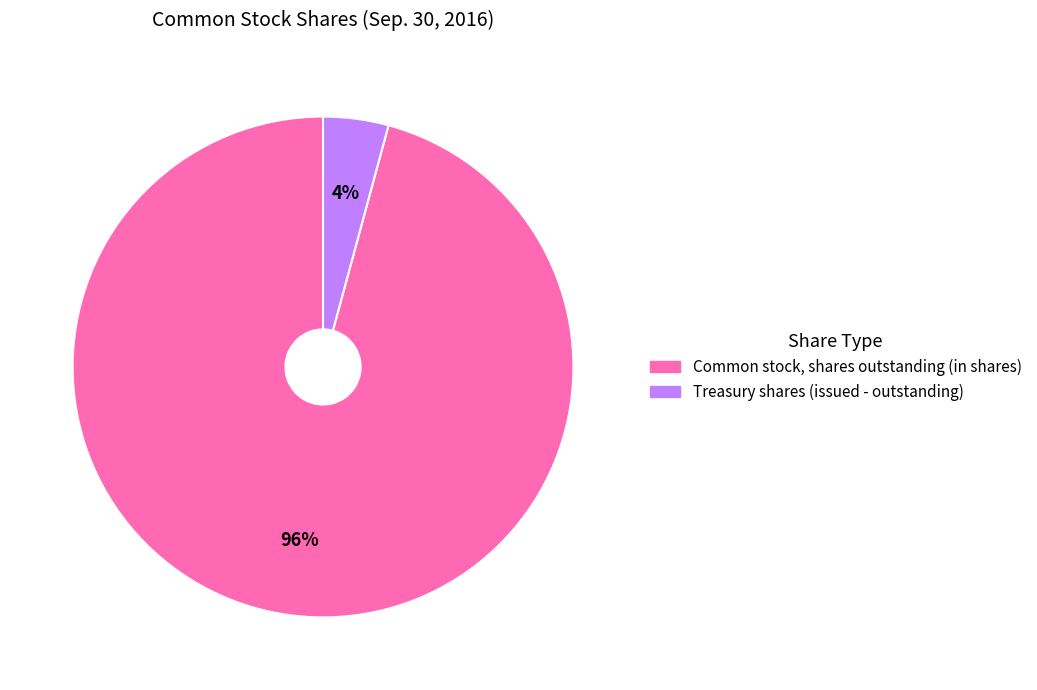

To the nearest percent, what is the difference between the largest and smallest slice percentages?

92%